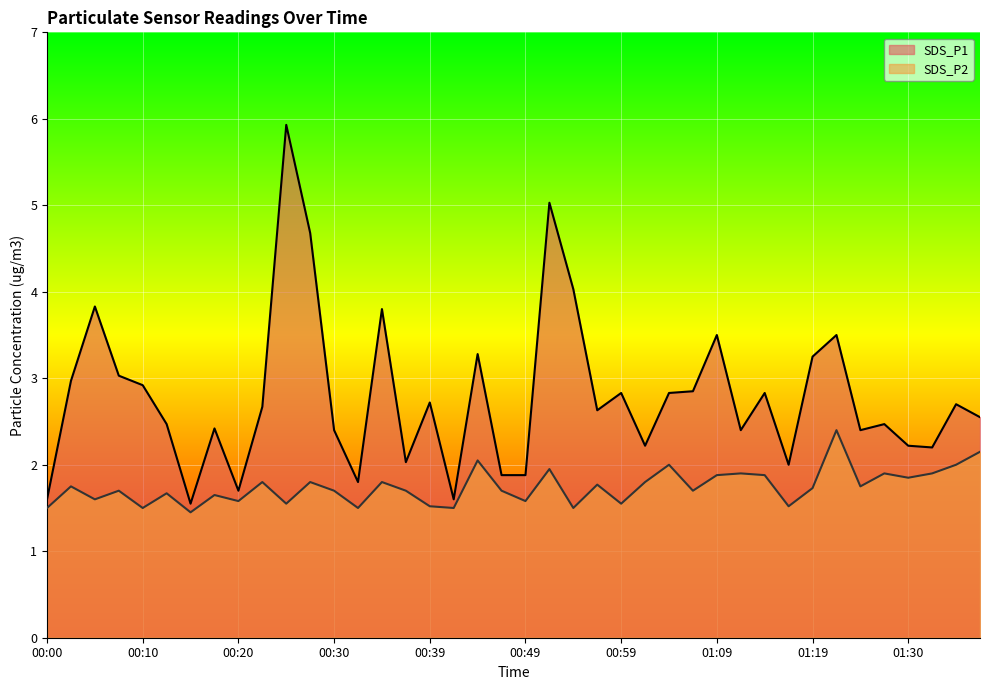

Reading left to right, extract all data points from this chart.

SDS_P1: 1.6	3.0	3.8	3.0	2.9	2.5	1.6	2.4	1.7	2.7	5.9	4.7	2.4	1.8	3.8	2.0	2.7	1.6	3.3	1.9	1.9	5.0	4.0	2.6	2.8	2.2	2.8	2.9	3.5	2.4	2.8	2.0	3.2	3.5	2.4	2.5	2.2	2.2	2.7	2.5
SDS_P2: 1.5	1.8	1.6	1.7	1.5	1.7	1.4	1.6	1.6	1.8	1.6	1.8	1.7	1.5	1.8	1.7	1.5	1.5	2.0	1.7	1.6	1.9	1.5	1.8	1.6	1.8	2.0	1.7	1.9	1.9	1.9	1.5	1.7	2.4	1.8	1.9	1.9	1.9	2.0	2.1